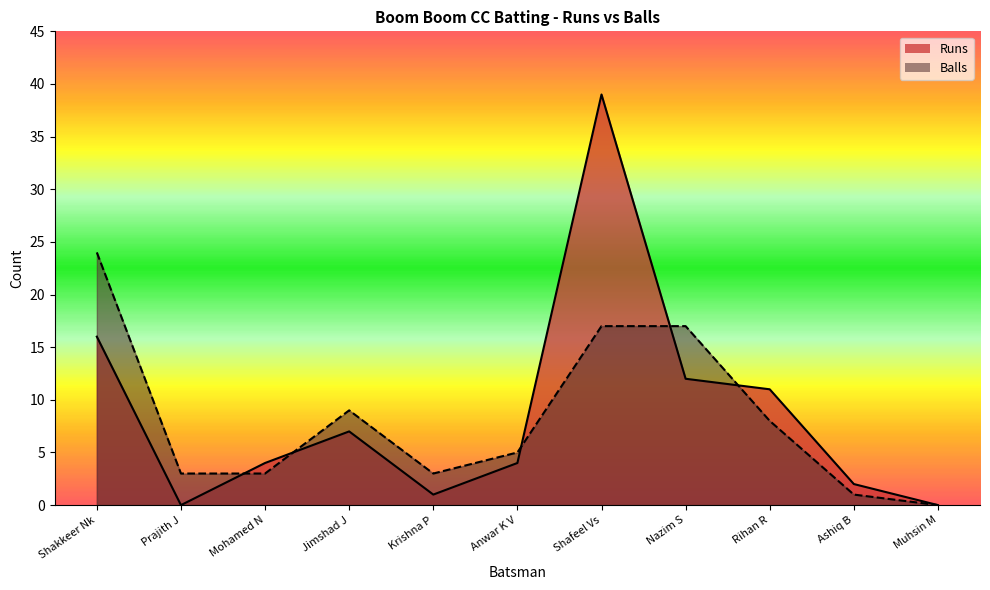

Which series has the largest total across all categories?

Runs